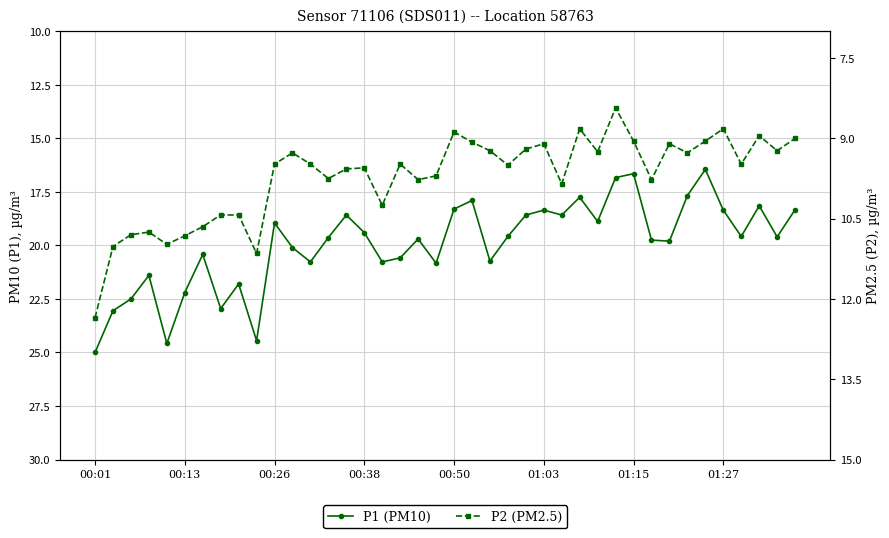

Rank the series at 22 from lowest to highest value.

P2 (PM2.5), P1 (PM10)